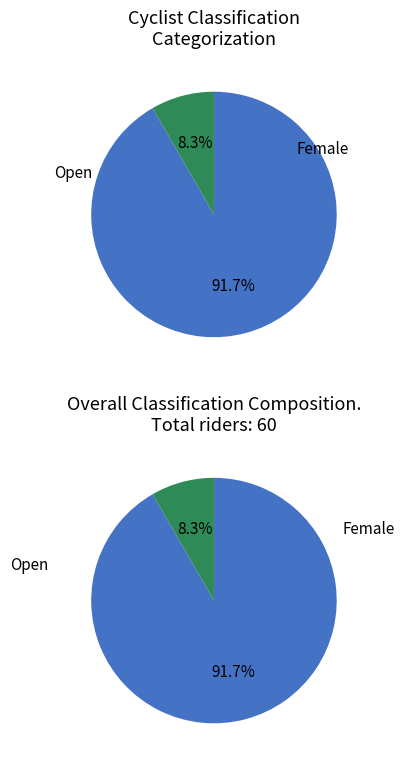

To the nearest percent, what is the combined percentage of Female and Open?

100%